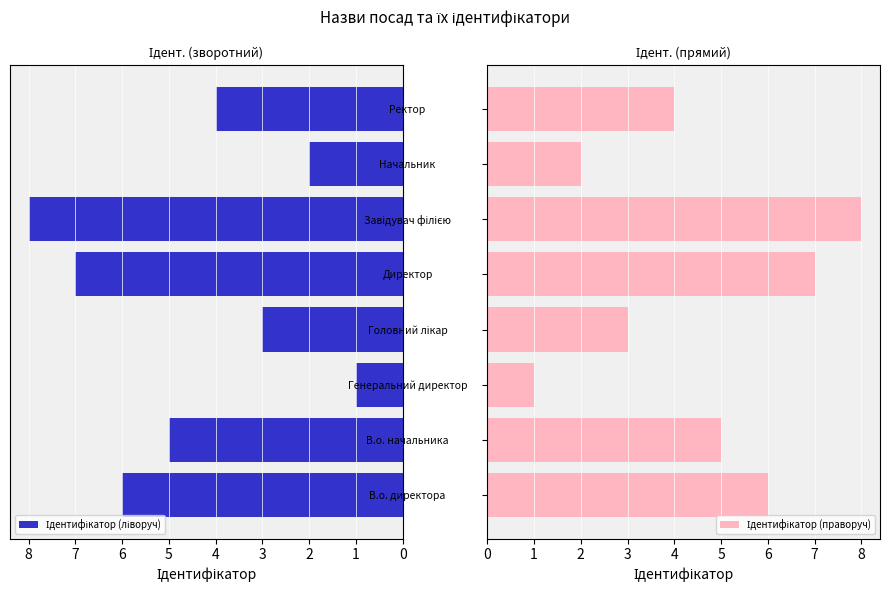

How many distinct data groups are displayed?

2